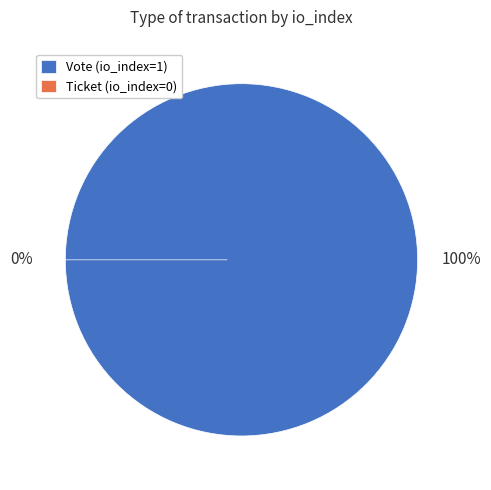

Does Vote (io_index=1) account for over 50% of the chart?

Yes